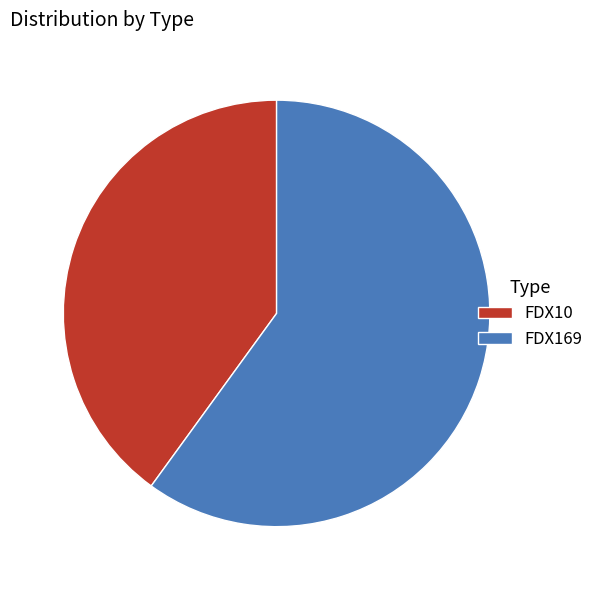

Which slice is the smallest?

FDX10